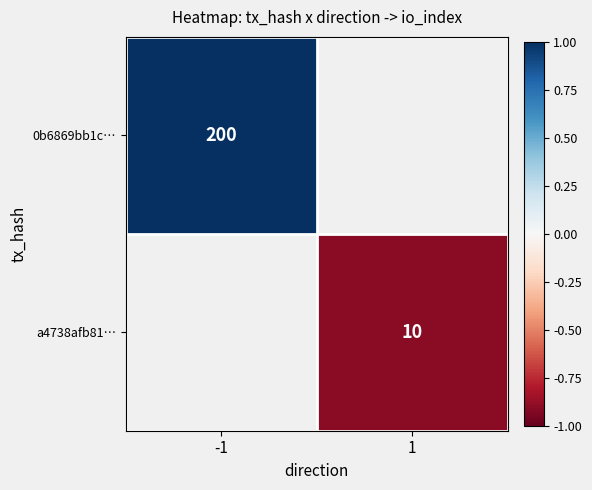

The value of 0b6869bb1c… at -1 is 200. True or false?

True